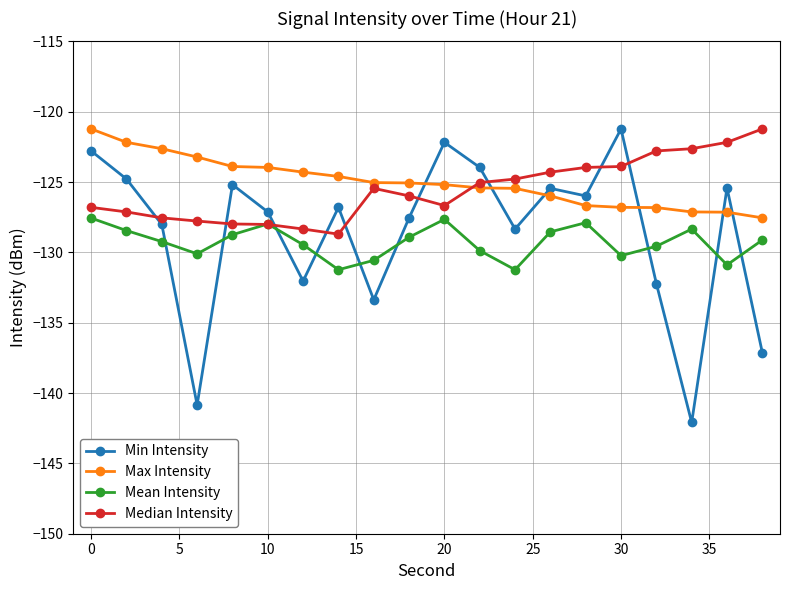

What are all the series names shown in the legend?

Min Intensity, Max Intensity, Mean Intensity, Median Intensity